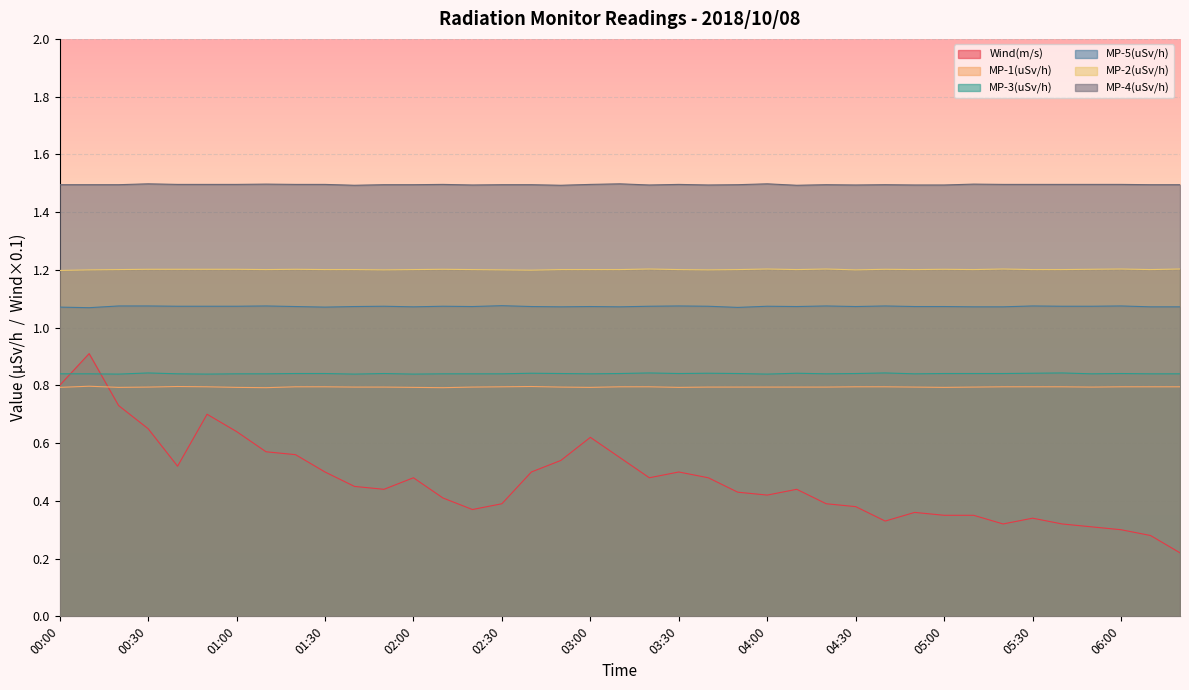

What is the sum of the MP-3(uSv/h) values at 02:00 and 03:00?

1.7